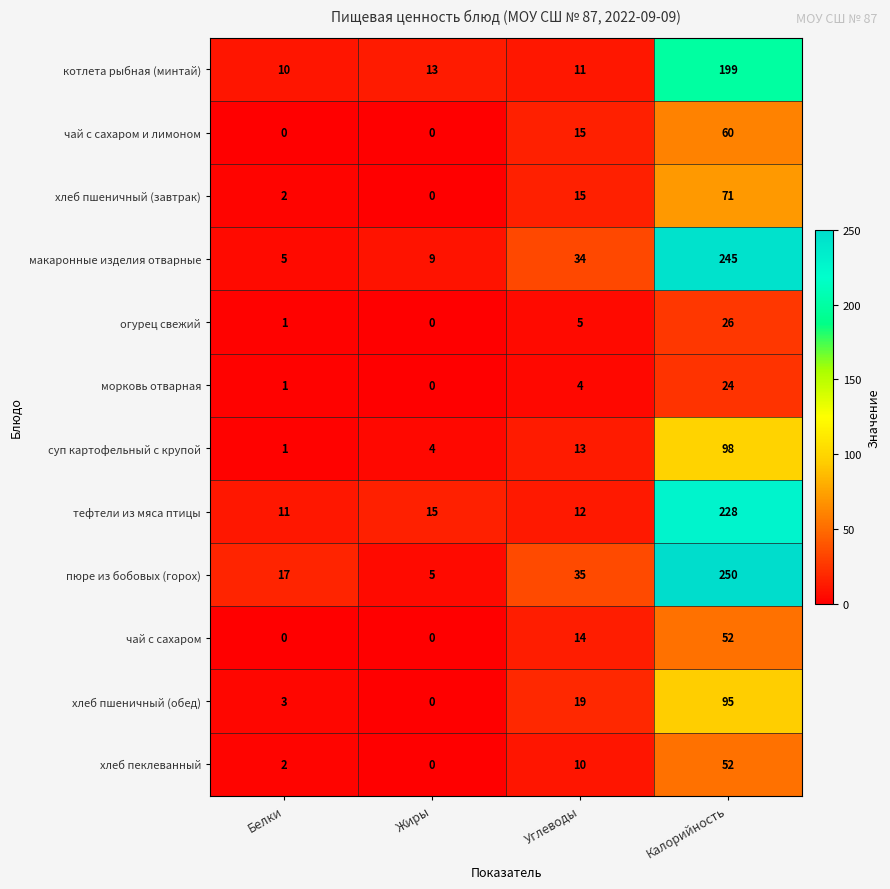

Read the хлеб пшеничный (обед) value at Углеводы.

19